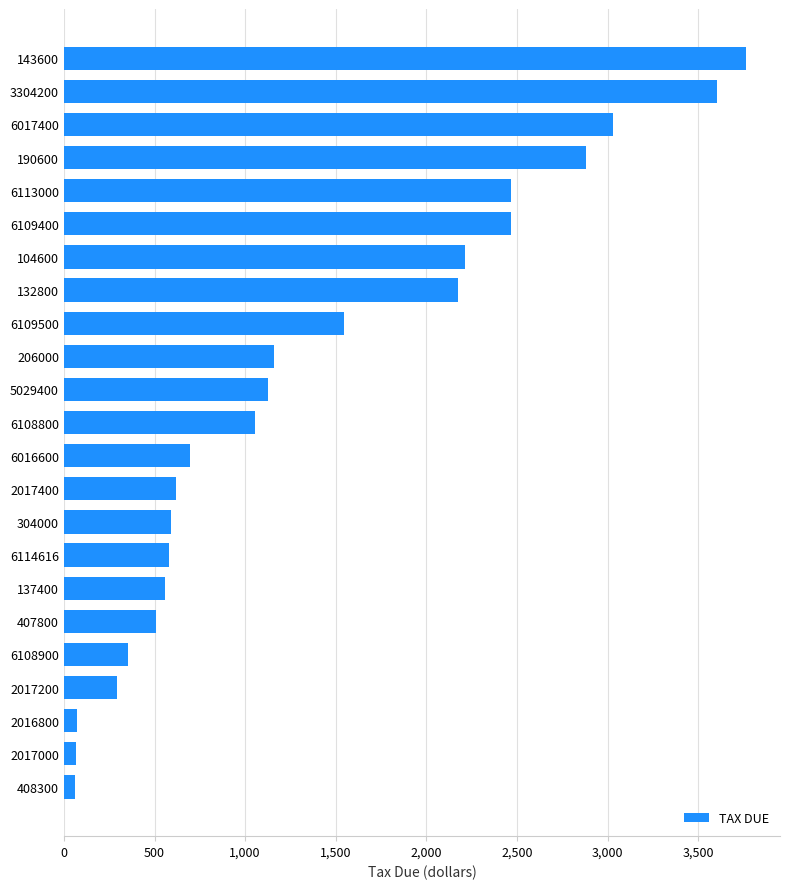

What is the change in value from 137400 to 143600?

+3203.7